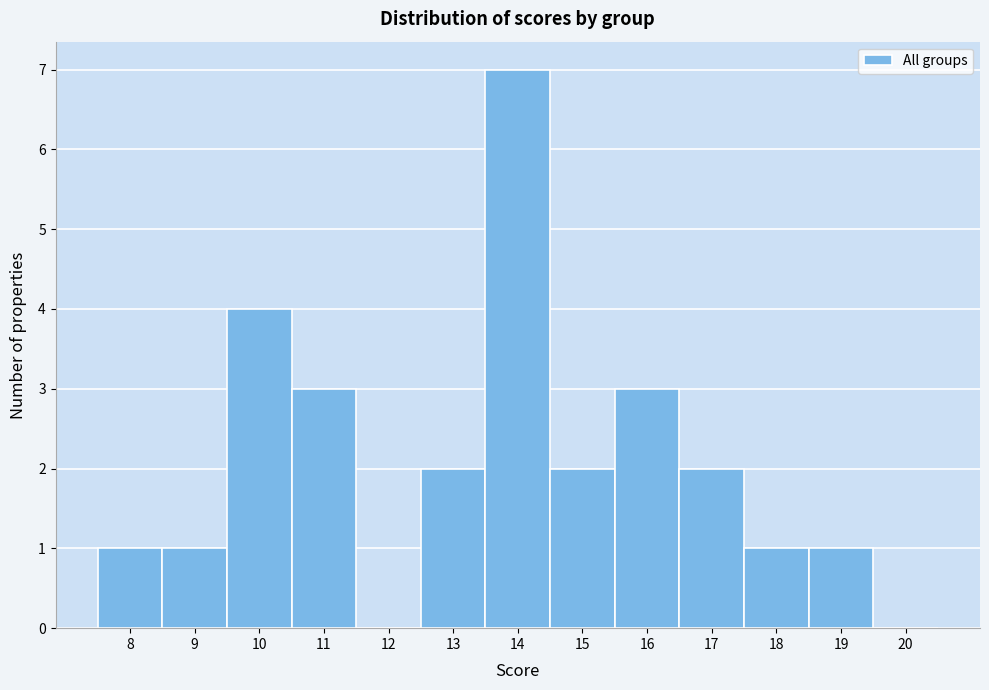

Which range on the x-axis has the tallest bar?

13.5 to 14.5